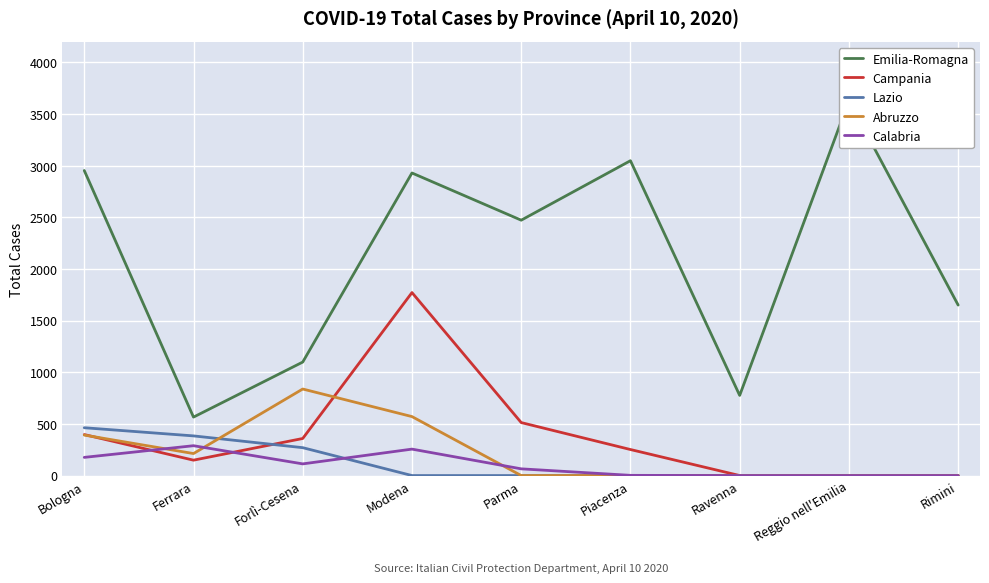

Which series changed the most between Forlì-Cesena and Parma?

Emilia-Romagna